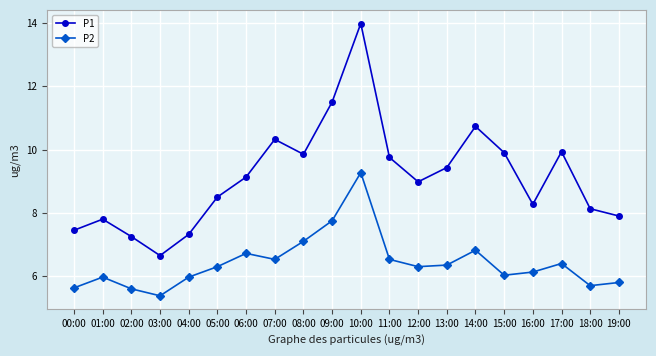

True or false: P1 and P2 intersect in this chart.

False